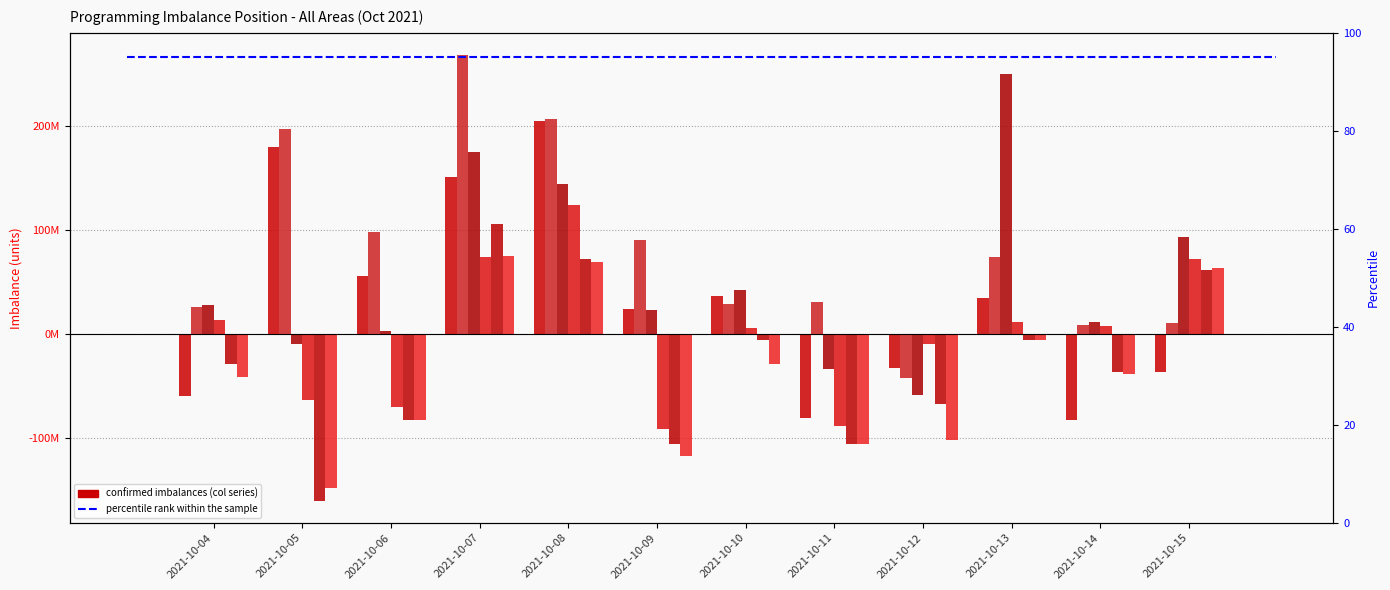

What is the difference between the second highest and minimum values in the col_7 series?

217695640